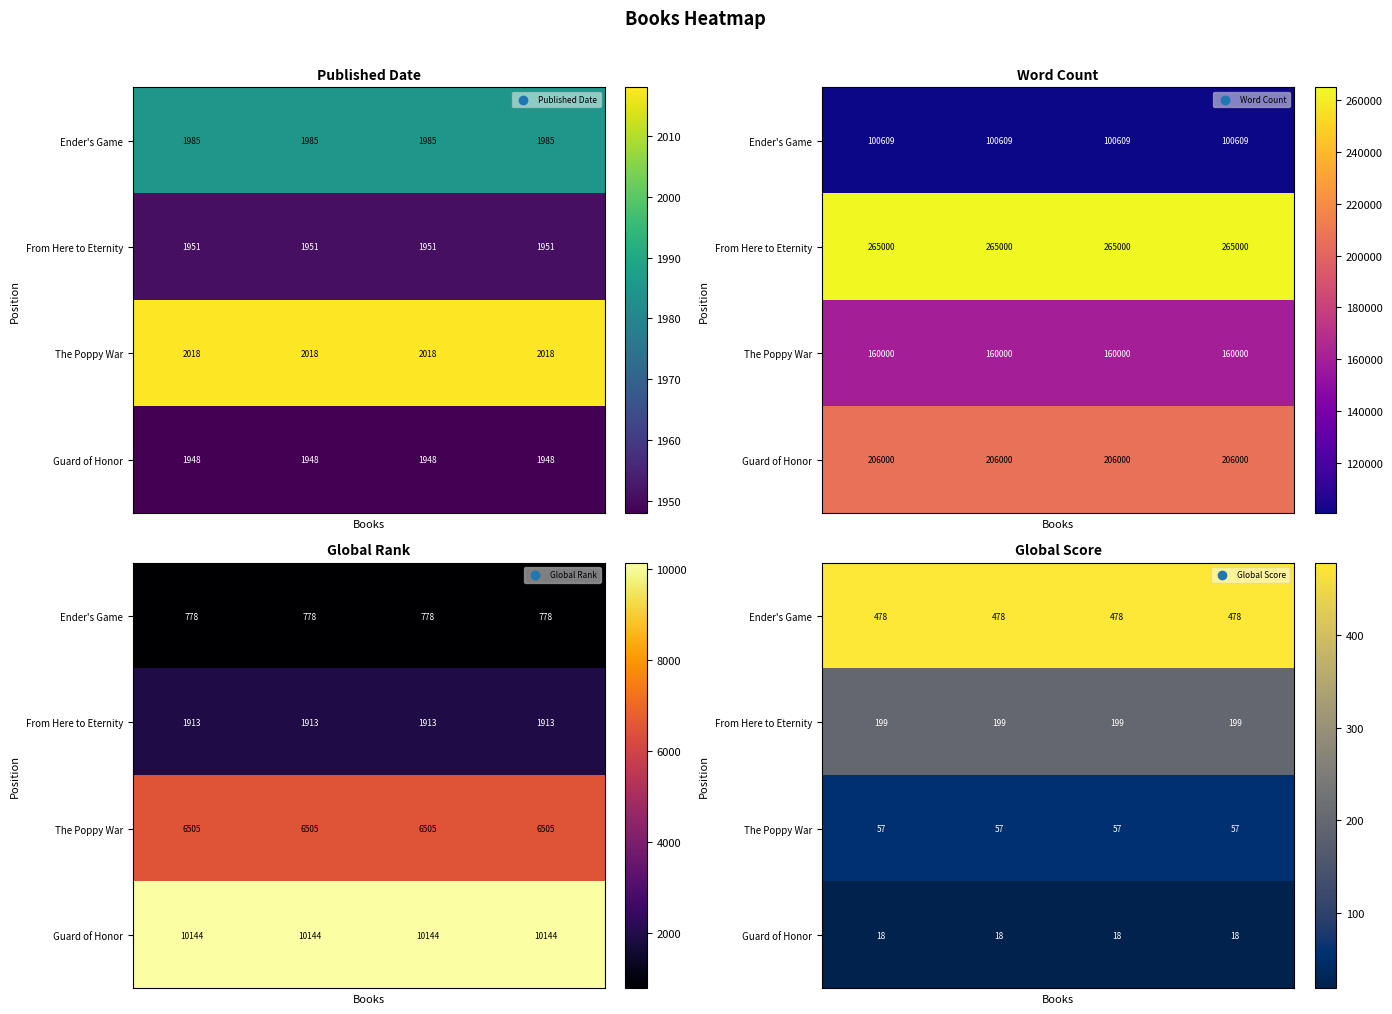

List the series in order of their peak value, lowest first.

Guard of Honor, The Poppy War, From Here to Eternity, Ender's Game